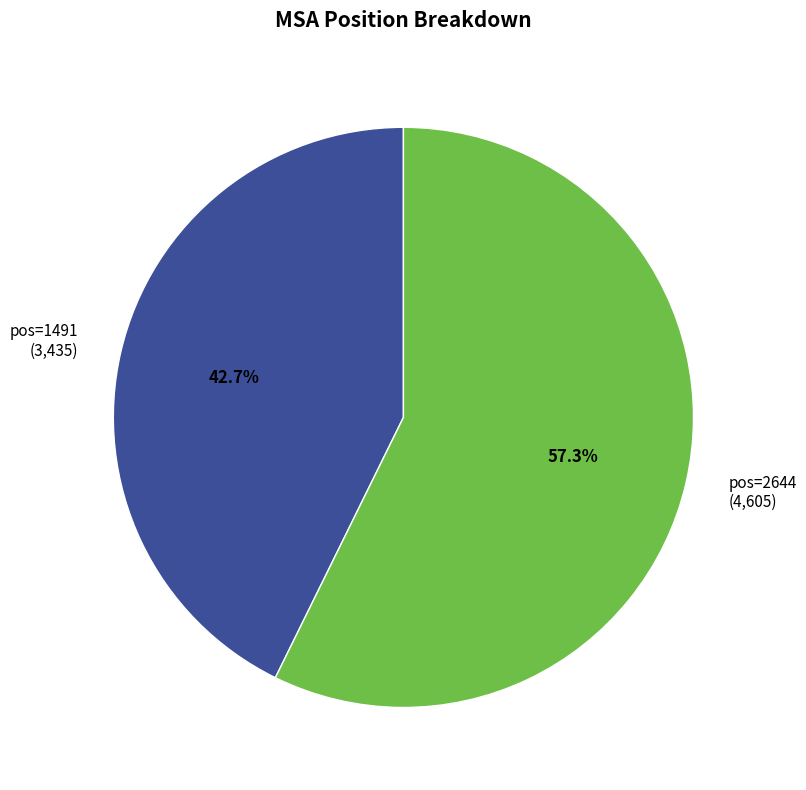

Is there a majority slice in this chart?

Yes